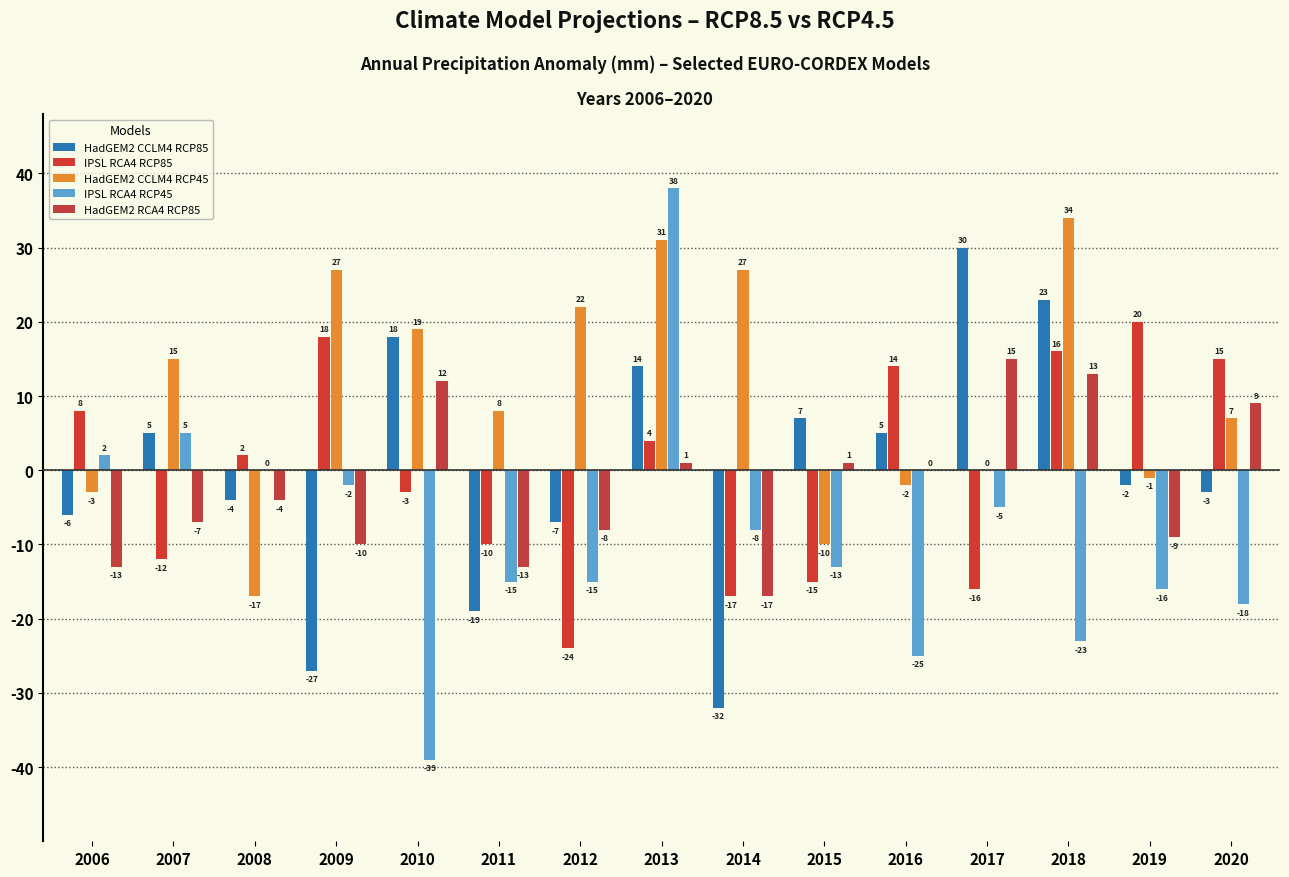

Reading left to right, transcribe all the data shown in this chart.

HadGEM2 CCLM4 RCP85: -6	5	-4	-27	18	-19	-7	14	-32	7	5	30	23	-2	-3
IPSL RCA4 RCP85: 8	-12	2	18	-3	-10	-24	4	-17	-15	14	-16	16	20	15
HadGEM2 CCLM4 RCP45: -3	15	-17	27	19	8	22	31	27	-10	-2	0	34	-1	7
IPSL RCA4 RCP45: 2	5	0	-2	-39	-15	-15	38	-8	-13	-25	-5	-23	-16	-18
HadGEM2 RCA4 RCP85: -13	-7	-4	-10	12	-13	-8	1	-17	1	0	15	13	-9	9